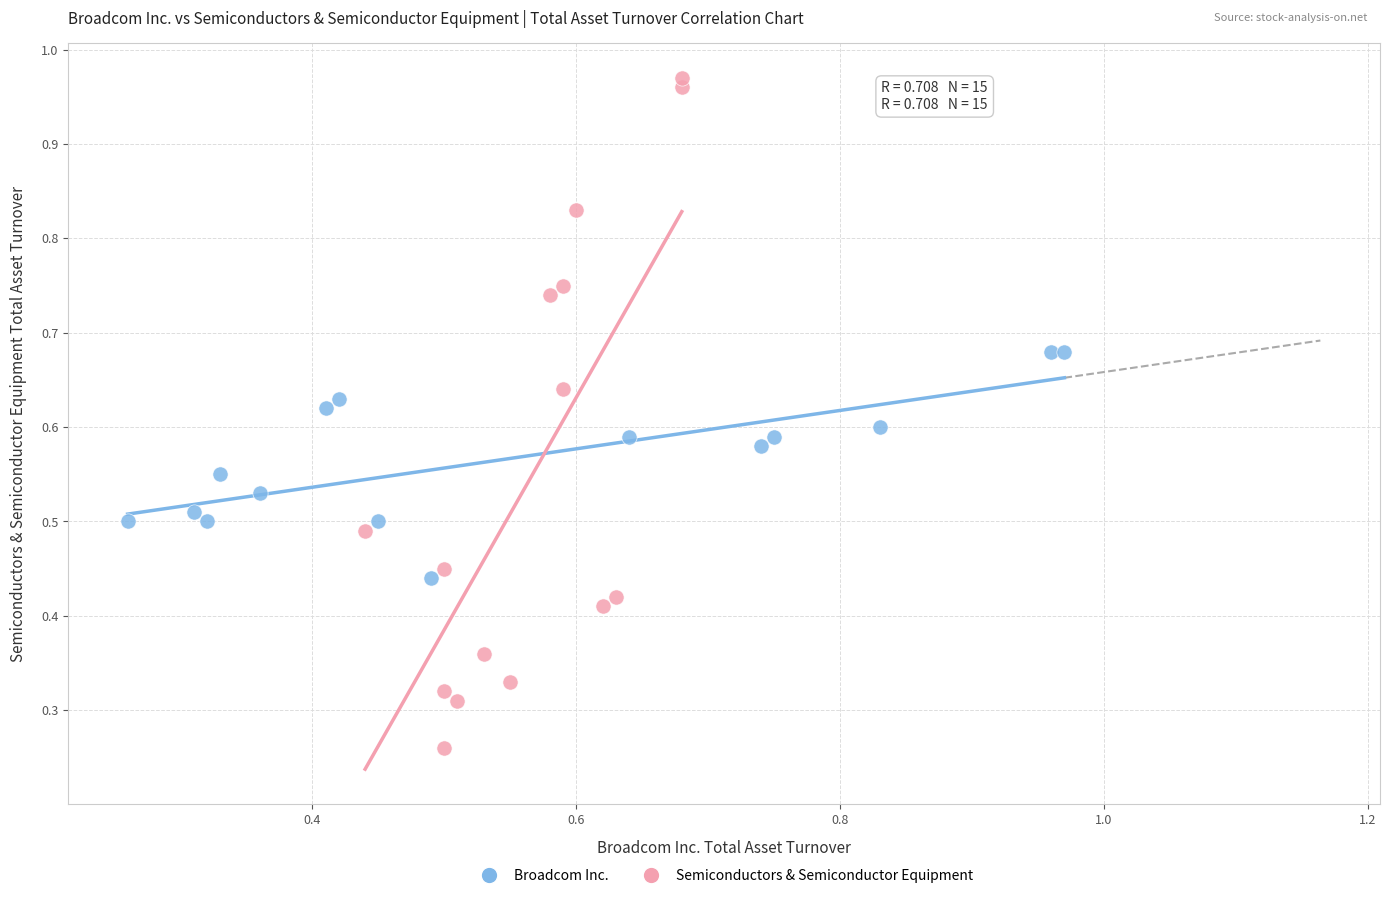

Which series reaches the minimum Y coordinate?

Semiconductors & Semiconductor Equipment